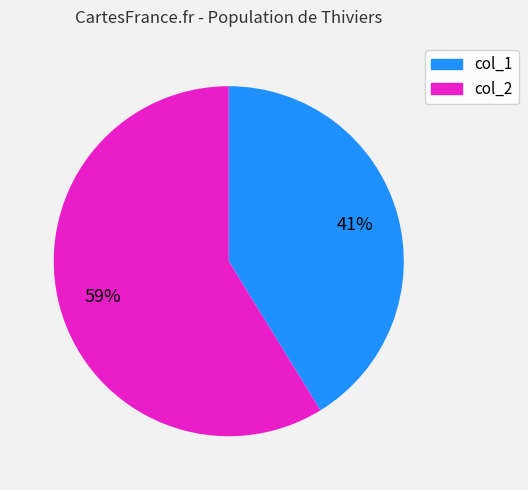

To the nearest percent, what is the difference between the largest and smallest slice percentages?

18%